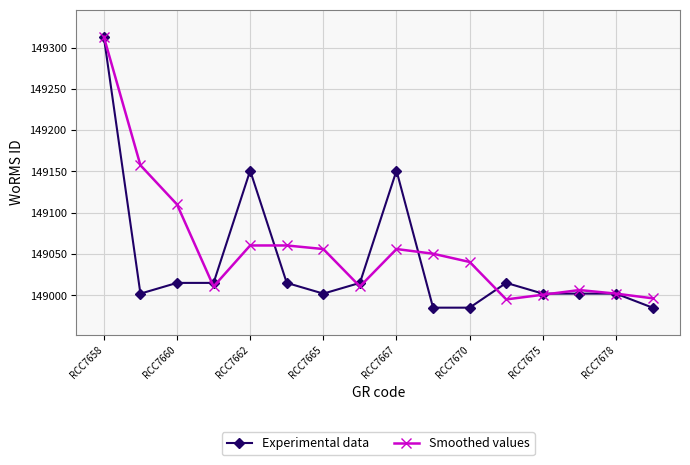

What is the greatest value displayed?

149313.0